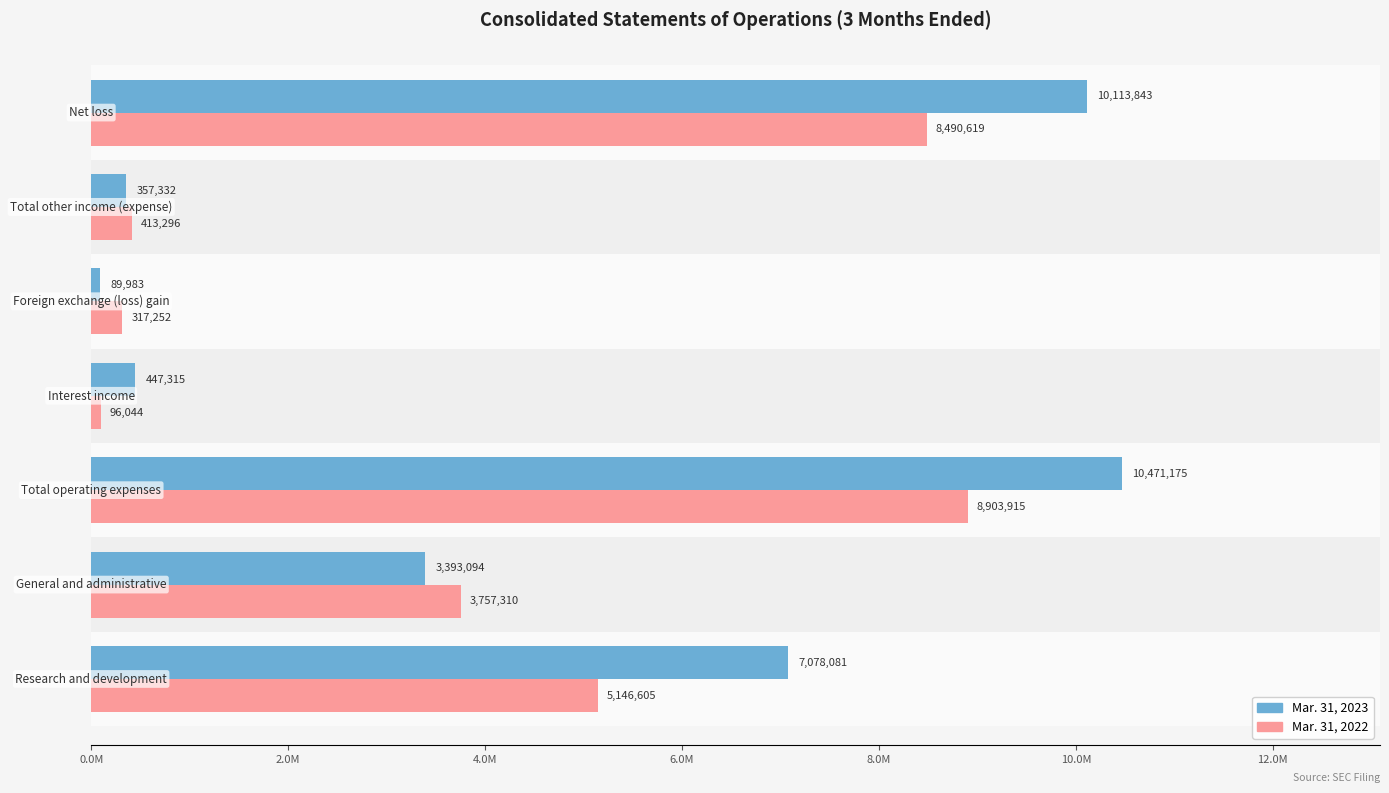

Rank the series by their maximum value, from highest to lowest.

Mar. 31, 2023, Mar. 31, 2022